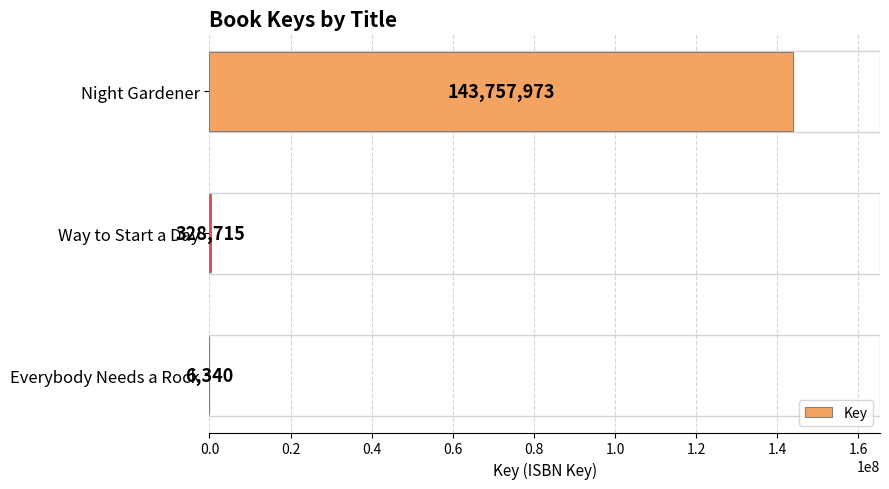

What is the maximum value shown in the chart?

143757973